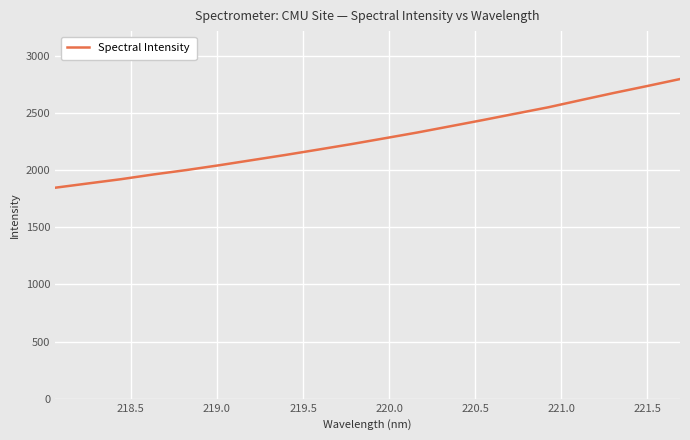

Does the chart have visible grid lines?

Yes